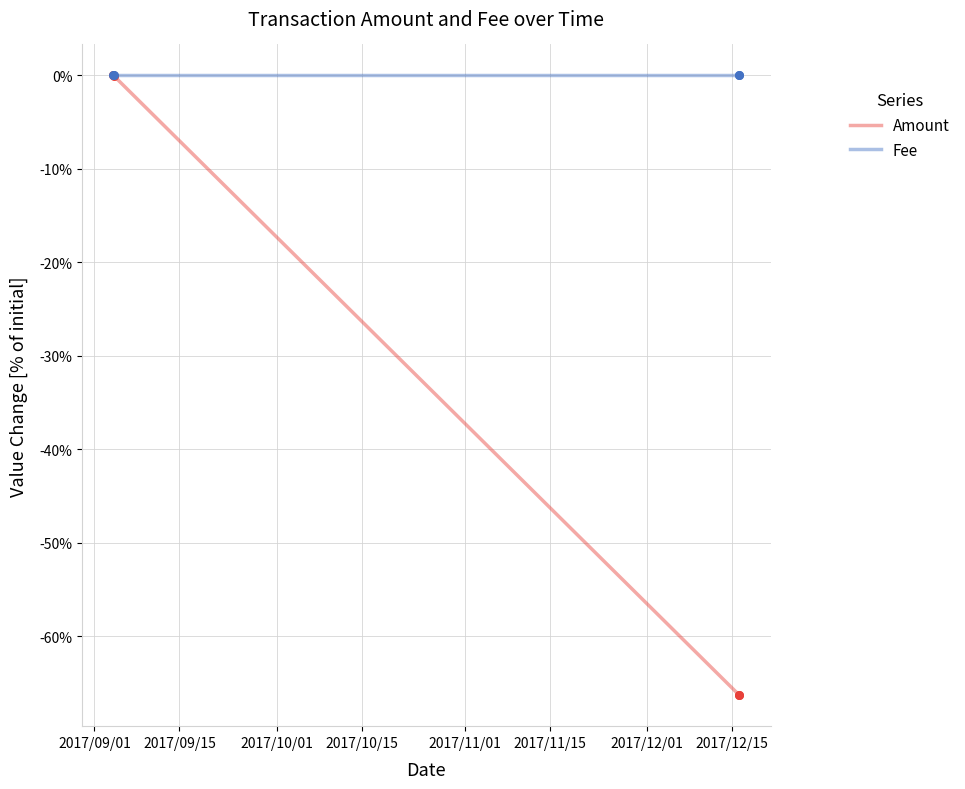

What are all the series names shown in the legend?

Amount, Fee